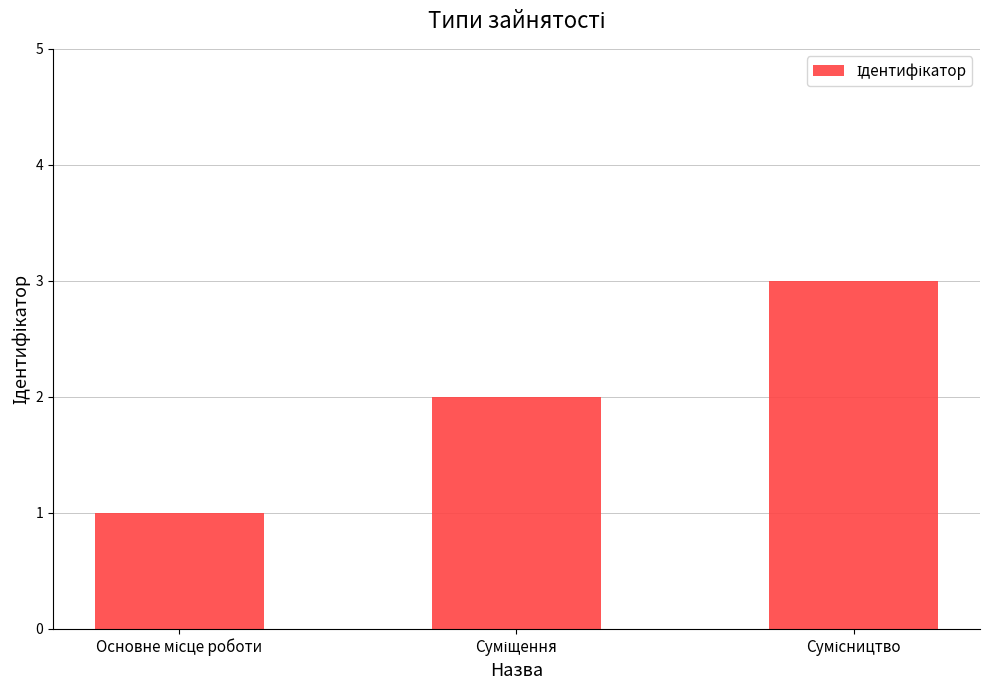

Reading left to right, list all the values displayed in this chart.

1	2	3